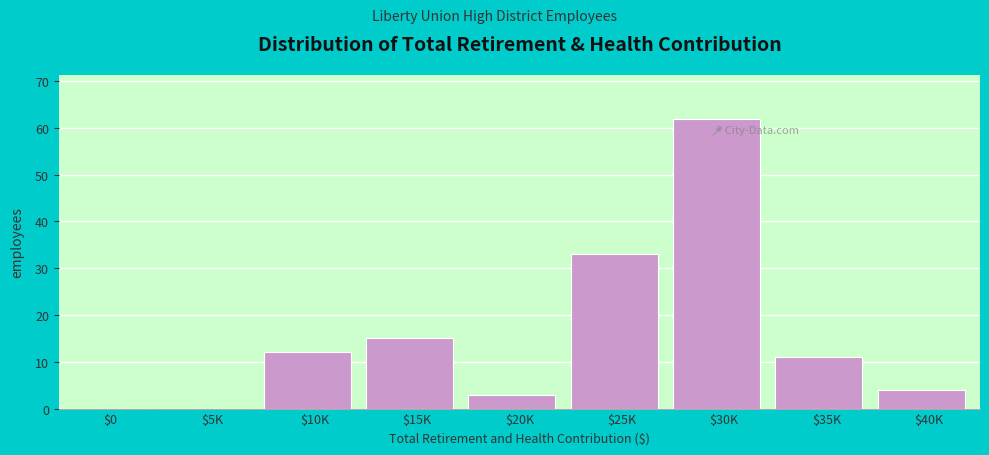

The chart shows a value of 0 at $0. True or false?

True